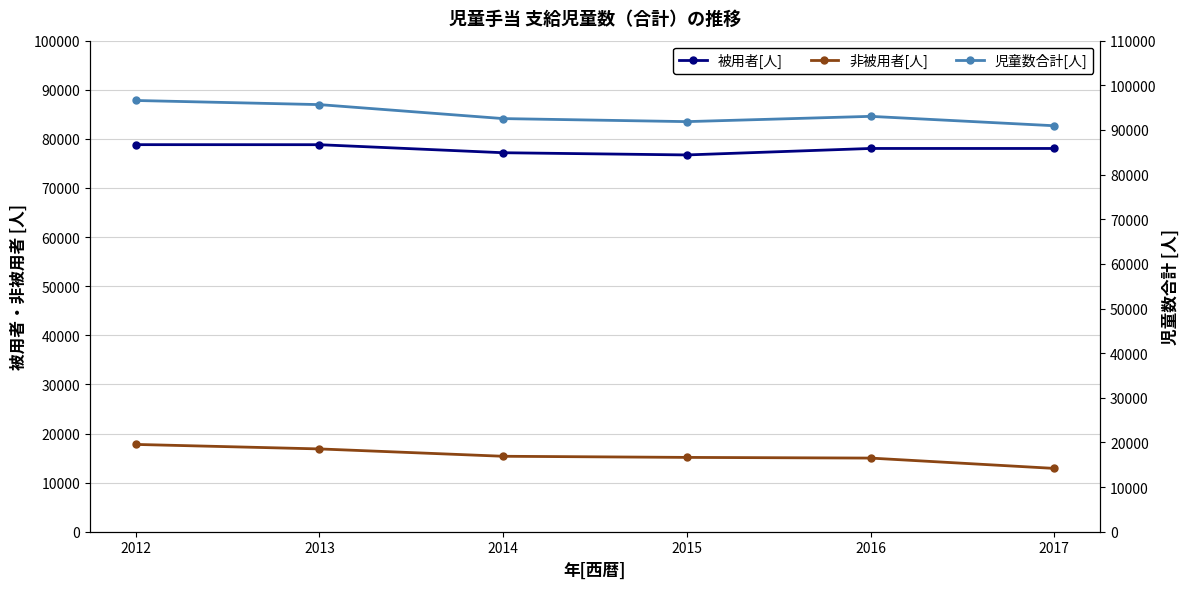

What is the average value of the 非被用者[人] series?

15505